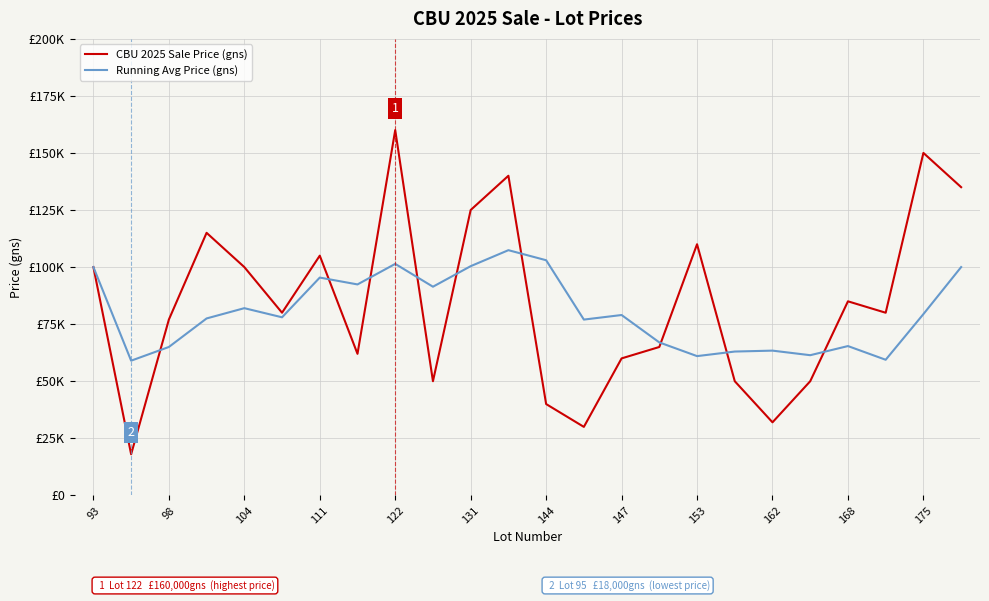

Is this an area chart (filled region under the line)?

No